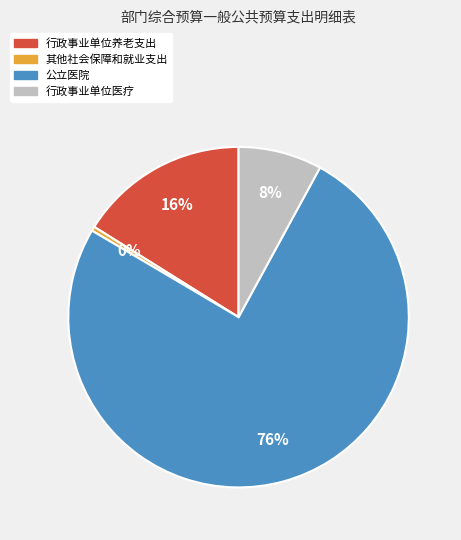

Between 行政事业单位养老支出 and 行政事业单位医疗, which is larger?

行政事业单位养老支出